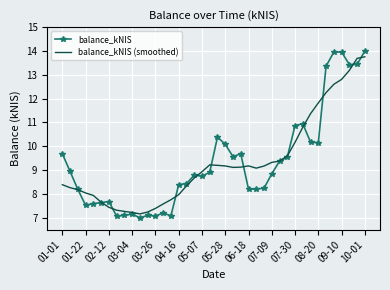

What is the highest value of the balance_kNIS series?

14.0